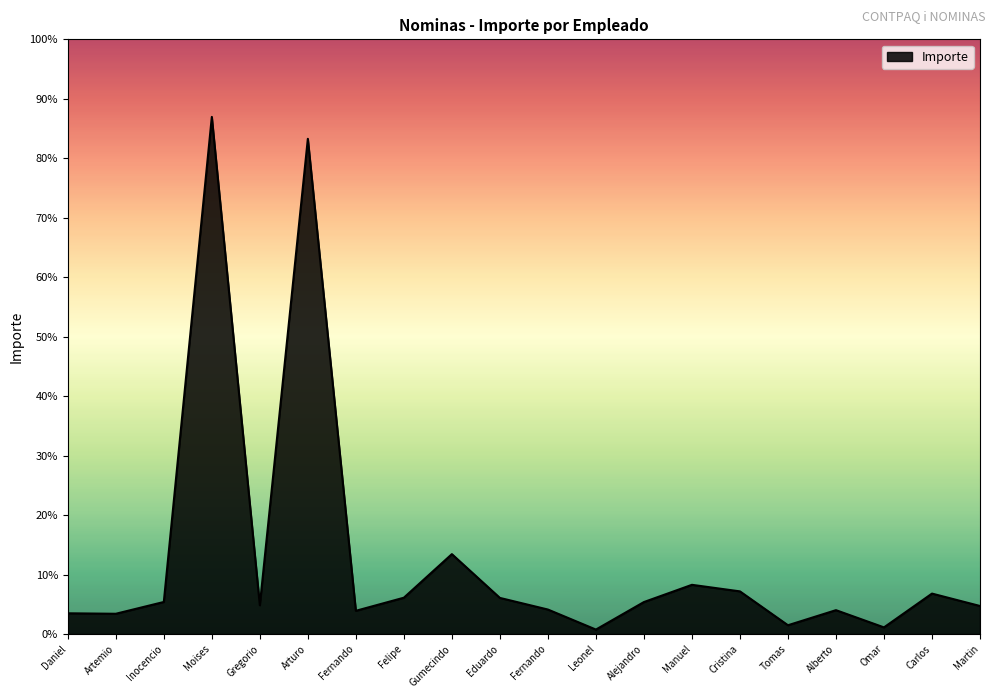

Does the chart display data point markers on the line(s)?

No